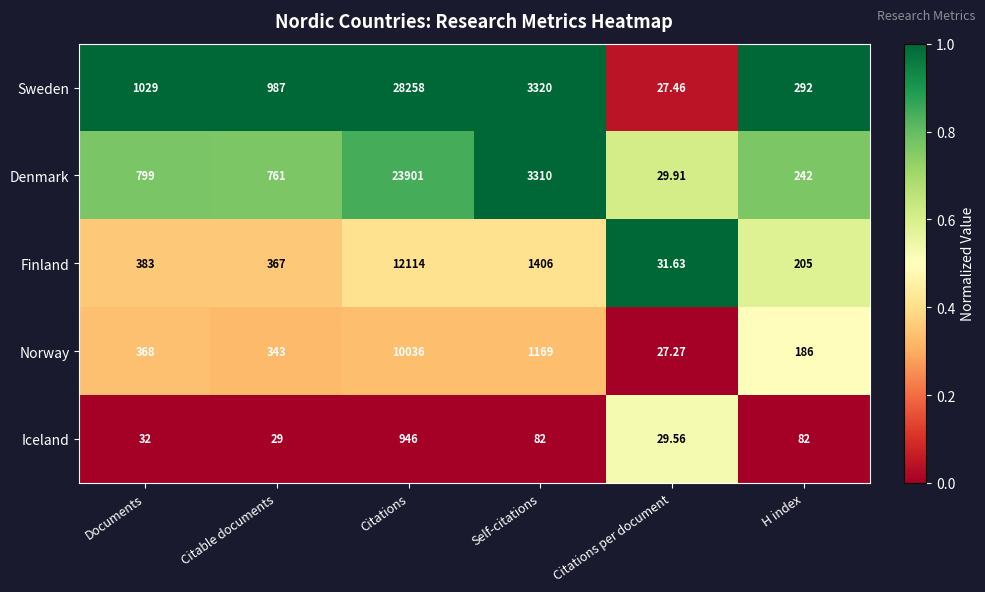

Which series has the widest spread of values?

Sweden